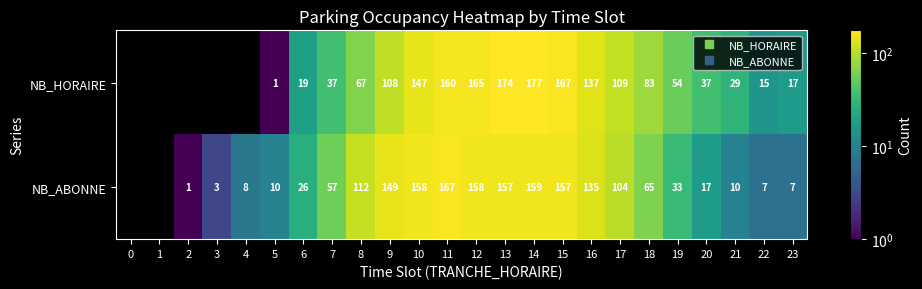

Is it true that NB_HORAIRE equals 146.0 at 18?

False